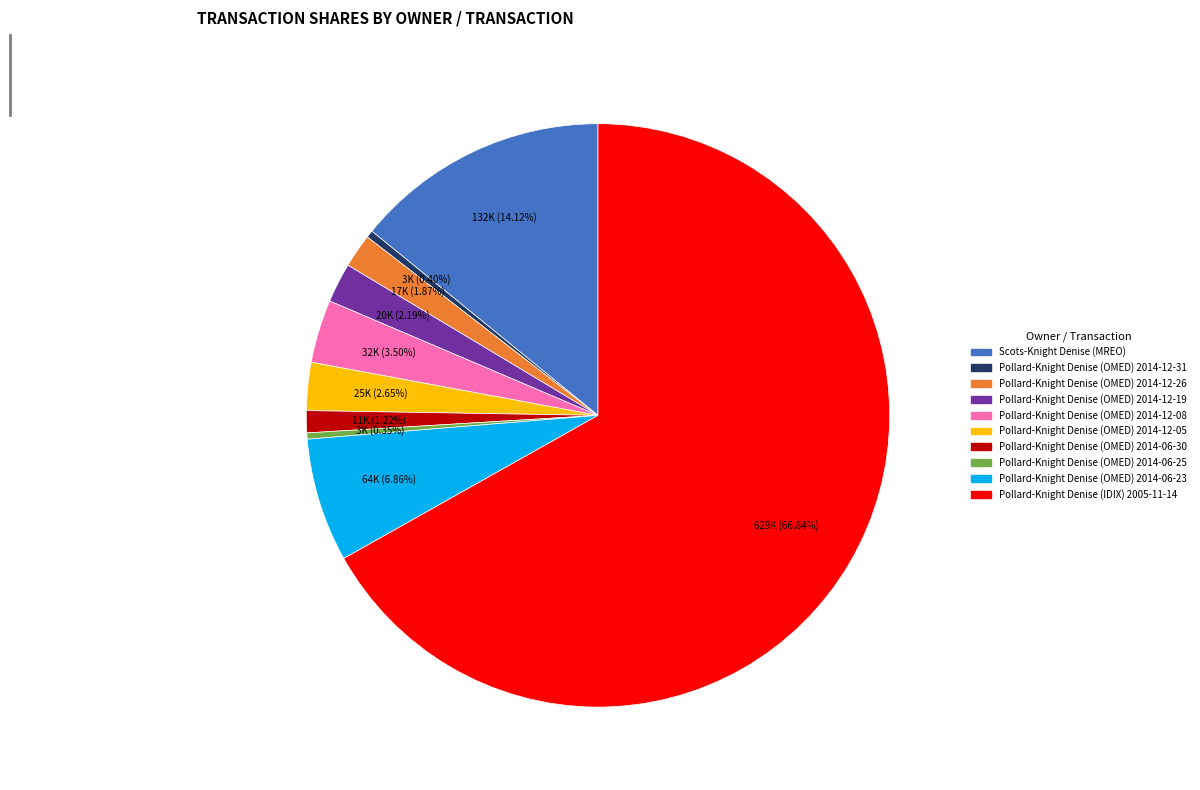

Does any single category account for the majority?

Yes